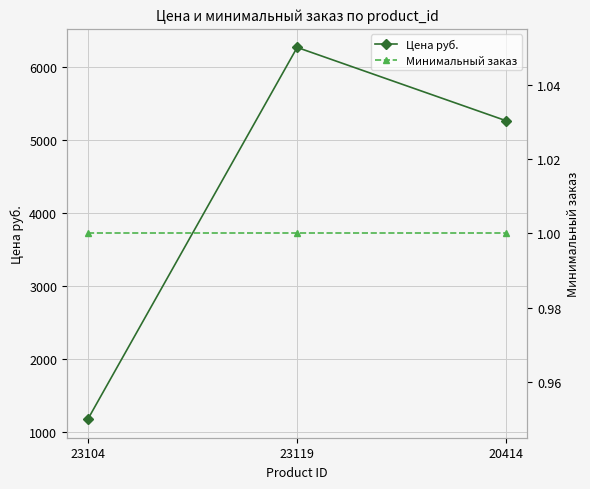

What value does the Цена руб. series have at 23104, to the nearest 50?

1150